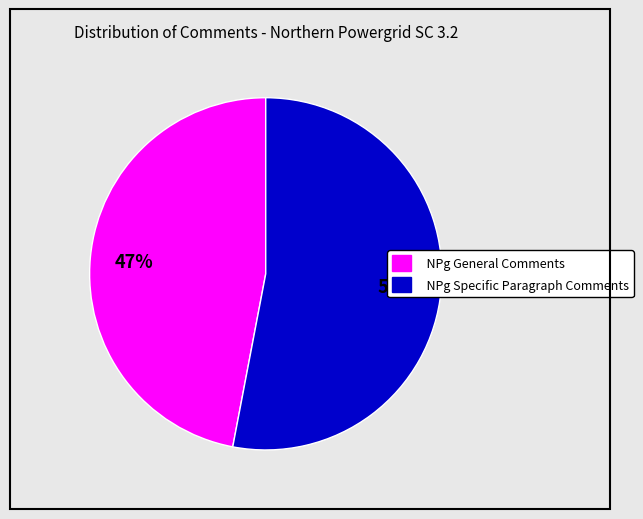

To the nearest percent, what is the difference between the largest and smallest slice percentages?

6%